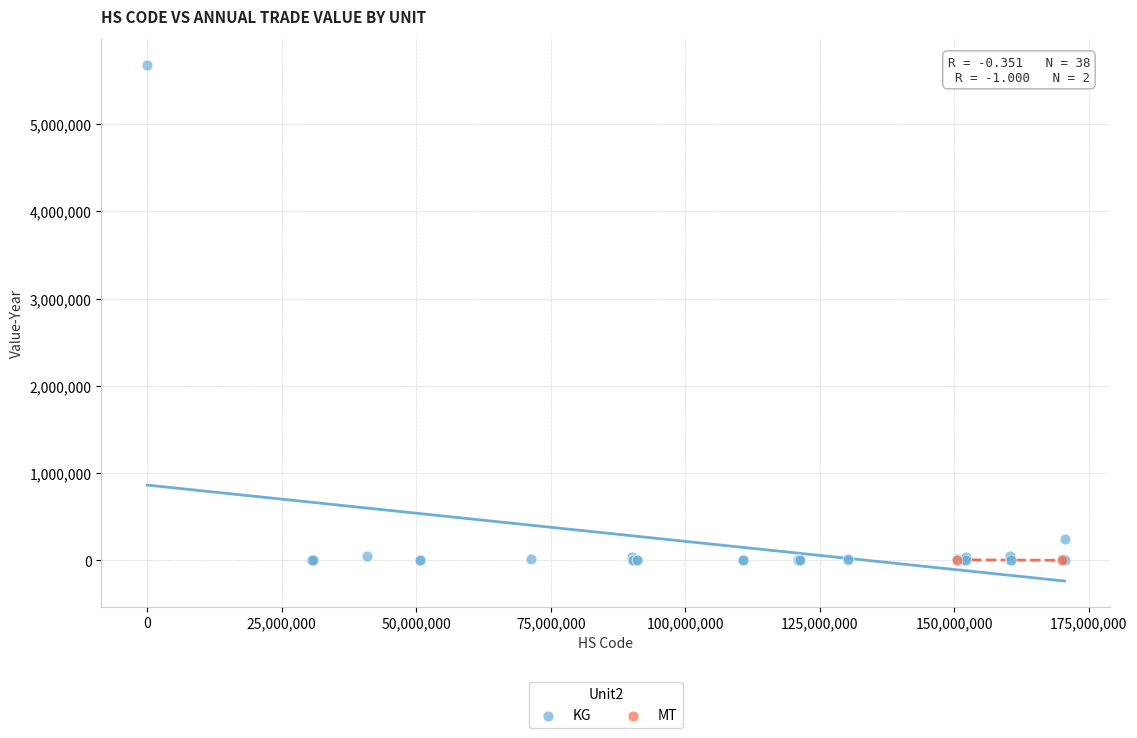

What are all the series names shown in the legend?

KG, MT